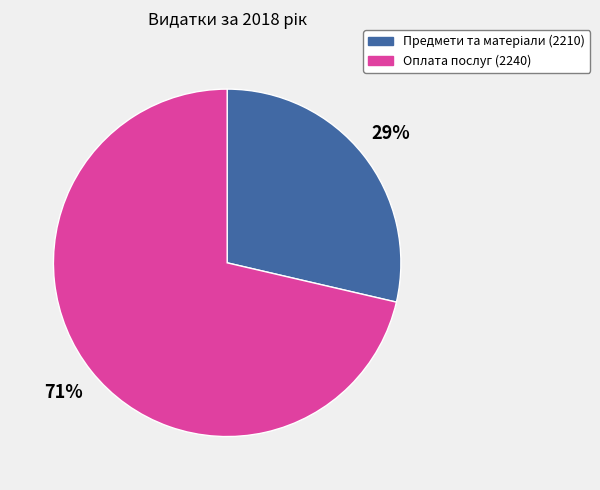

Which category accounts for the majority?

Оплата послуг (2240)